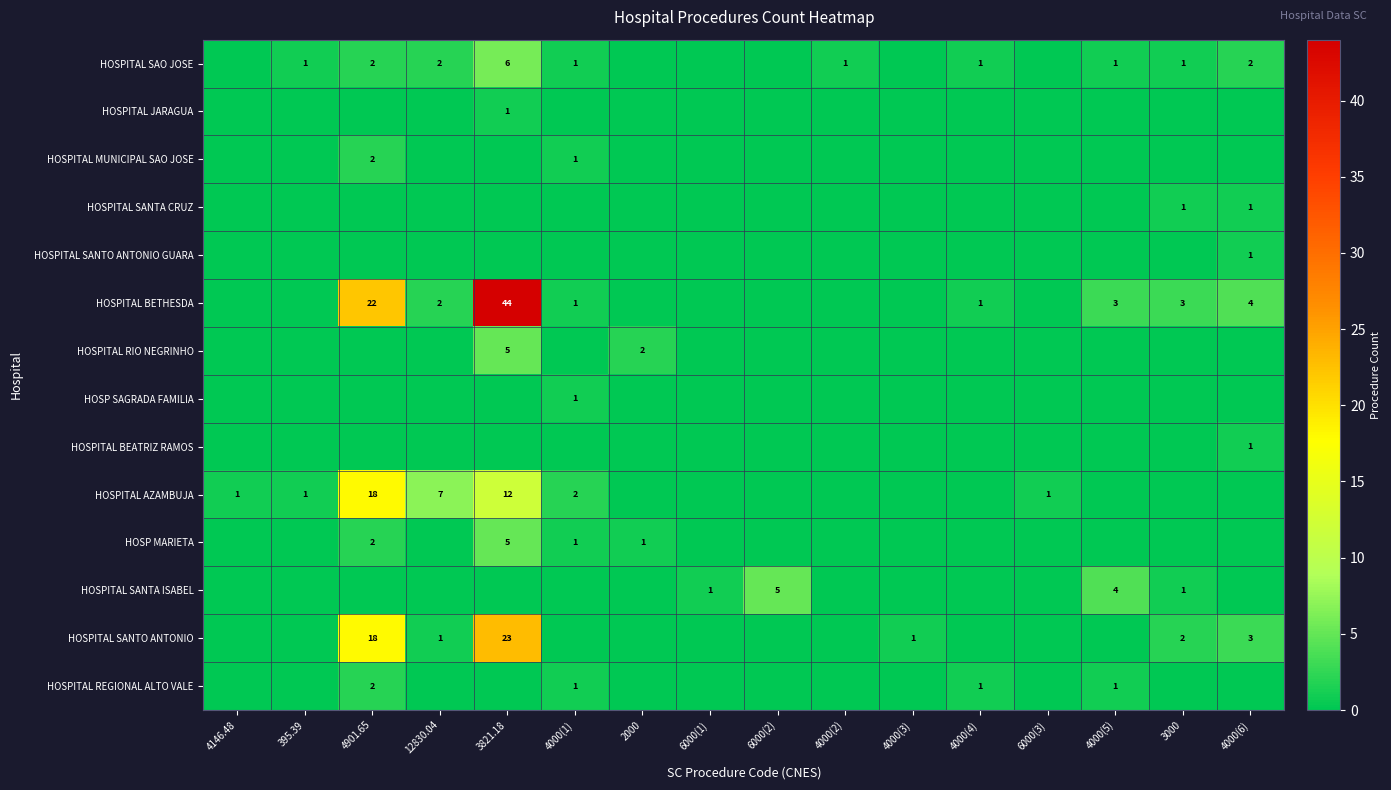

The value of HOSPITAL SAO JOSE at 4901.65 is 4. True or false?

False